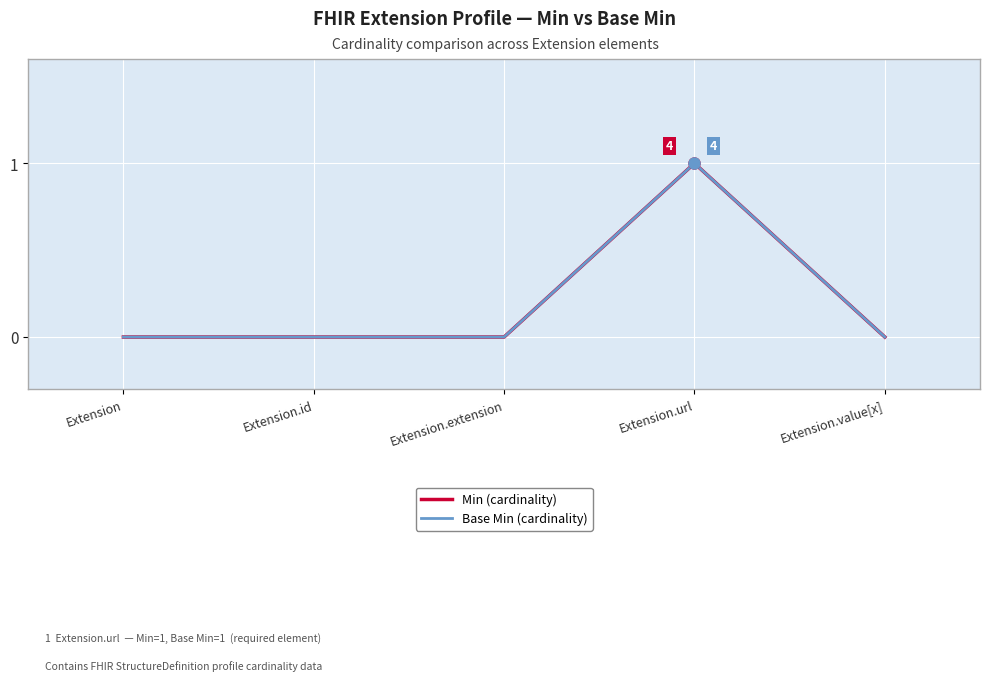

What is the difference between the maximum and minimum values in the Min (cardinality) series?

1